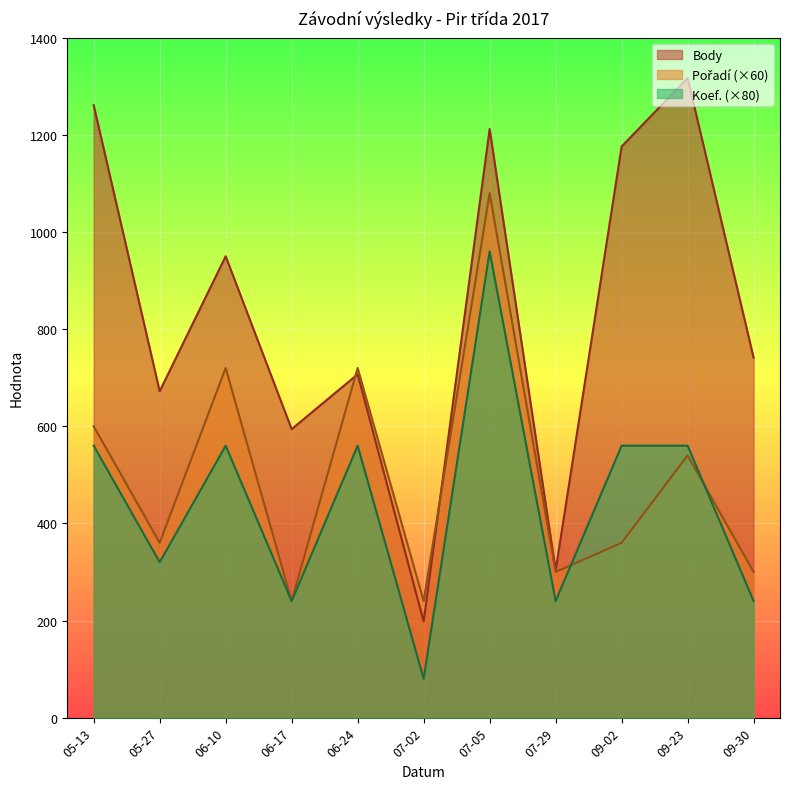

Which series changed the most between 07-02 and 09-02?

Body